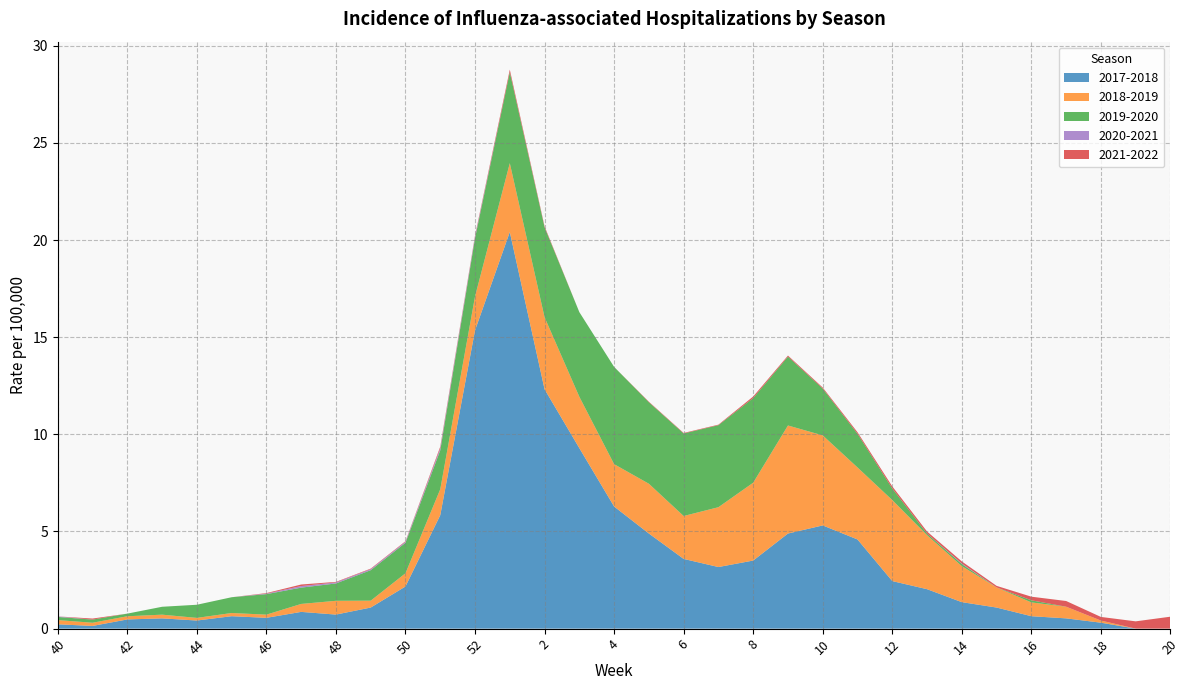

Reading right to left, what are all the values shown in this chart?

2017-2018: 0.0	0.0	0.3	0.5	0.6	1.1	1.4	2.0	2.4	4.6	5.3	4.9	3.5	3.2	3.6	4.9	6.3	9.3	12.3	20.4	15.4	5.8	2.2	1.1	0.7	0.9	0.6	0.6	0.4	0.5	0.5	0.1	0.2
2018-2019: 0.0	0.0	0.1	0.6	0.7	1.0	1.9	2.8	4.2	3.7	4.6	5.6	4.0	3.1	2.2	2.6	2.2	2.6	3.7	3.5	1.7	1.3	0.7	0.4	0.7	0.4	0.2	0.2	0.1	0.2	0.2	0.2	0.2
2019-2020: 0.0	0.0	0.0	0.0	0.1	0.0	0.1	0.1	0.6	1.7	2.4	3.5	4.4	4.2	4.2	4.2	5.0	4.4	4.6	4.7	3.0	2.0	1.6	1.6	0.9	0.8	1.1	0.8	0.7	0.4	0.1	0.2	0.2
2020-2021: 0.0	0.0	0.0	0.0	0.0	0.0	0.0	0.0	0.0	0.0	0.0	0.0	0.0	0.0	0.0	0.0	0.0	0.0	0.0	0.0	0.1	0.1	0.1	0.1	0.1	0.1	0.0	0.0	0.0	0.0	0.0	0.0	0.0
2021-2022: 0.6	0.4	0.2	0.3	0.2	0.1	0.1	0.1	0.1	0.1	0.1	0.1	0.1	0.0	0.0	0.0	0.0	0.0	0.1	0.1	0.1	0.1	0.0	0.0	0.0	0.1	0.0	0.0	0.0	0.0	0.0	0.1	0.0